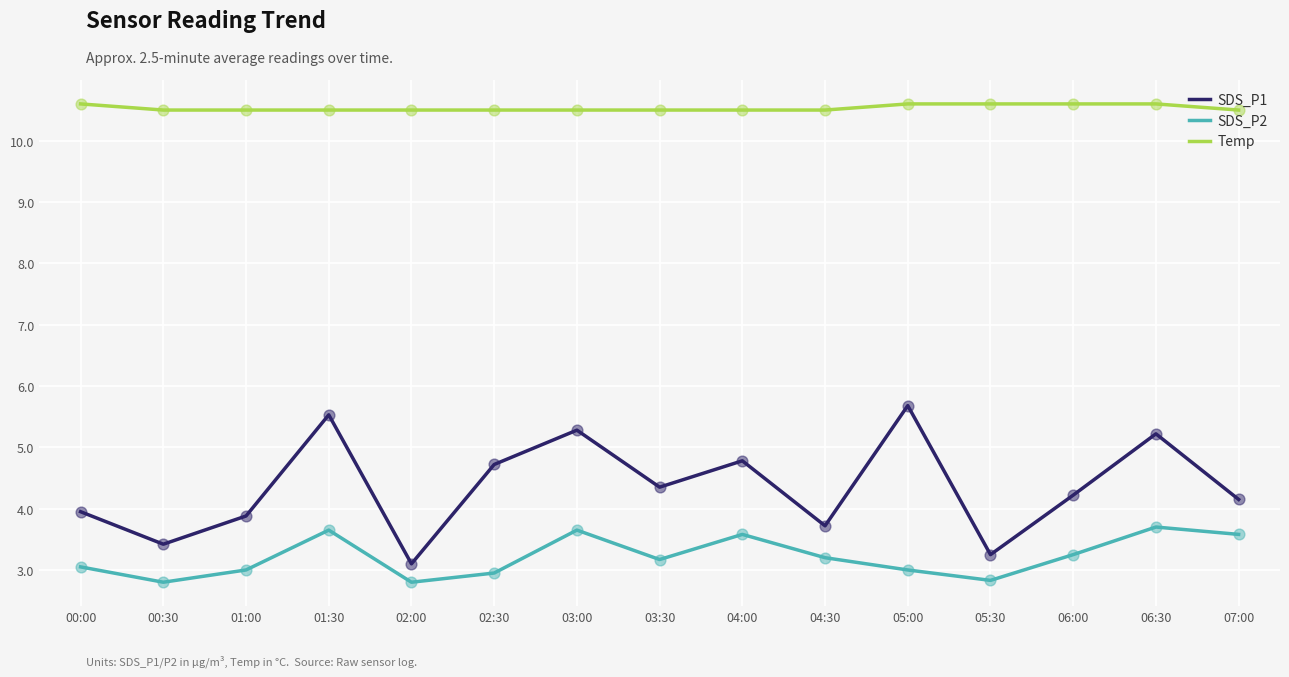

What is the difference between the highest and lowest values at 00:30?

7.7